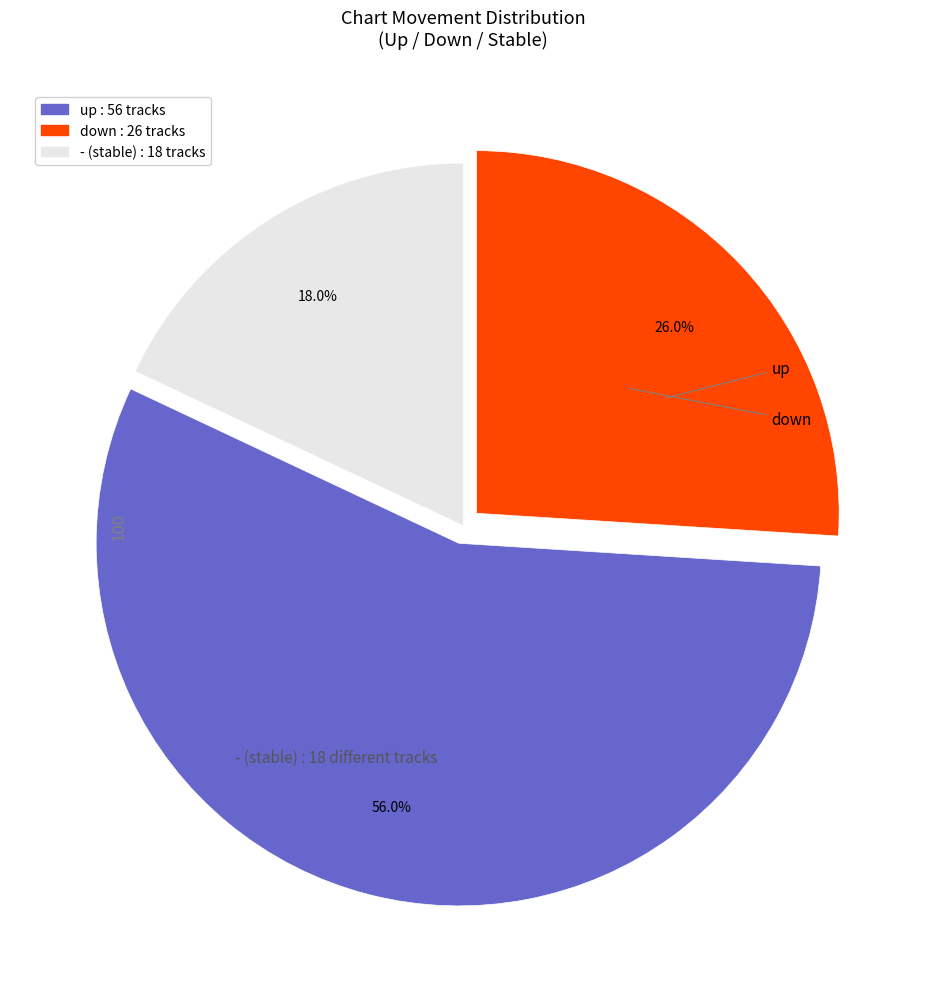

What is the majority slice?

down